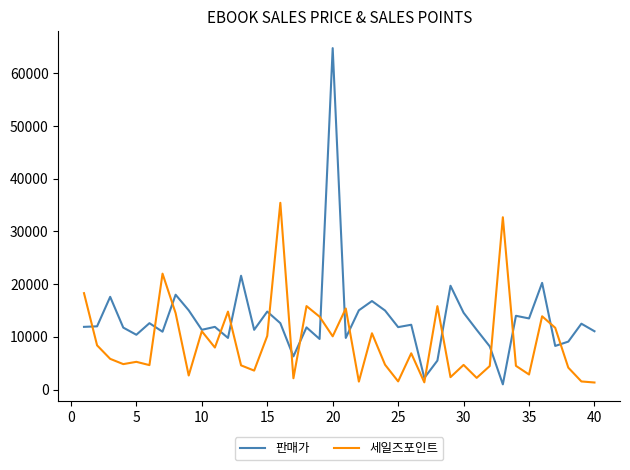

Which series has the largest total across all categories?

판매가